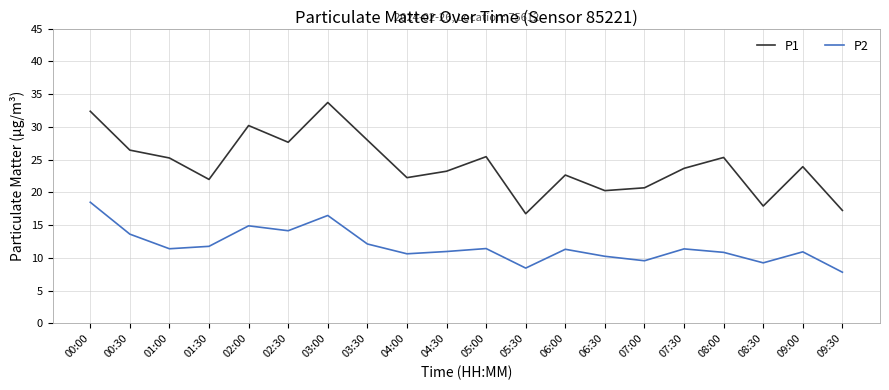

What is the smallest value displayed?

7.8